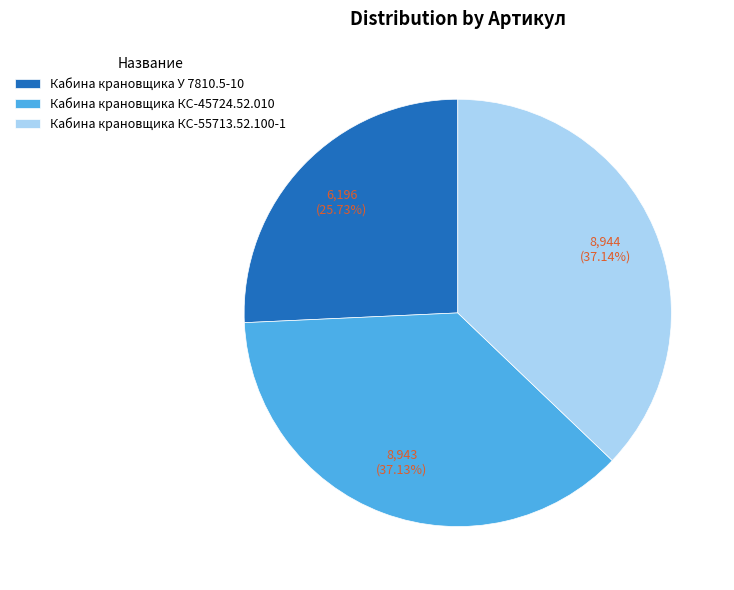

What percentage is the Кабина крановщика КС-45724.52.010 slice, to the nearest percent?

37%